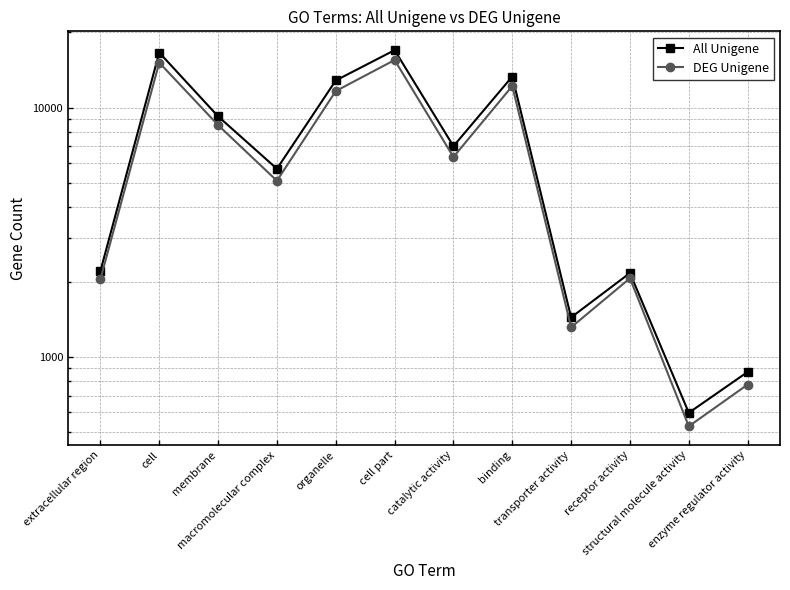

Reading left to right, list all the values displayed in this chart.

All Unigene: extracellular region=2210	cell=16600	membrane=9216	macromolecular complex=5681	organelle=12831	cell part=16976	catalytic activity=6999	binding=13309	transporter activity=1442	receptor activity=2172	structural molecule activity=598	enzyme regulator activity=872
DEG Unigene: extracellular region=2052	cell=15130	membrane=8501	macromolecular complex=5086	organelle=11637	cell part=15494	catalytic activity=6335	binding=12191	transporter activity=1316	receptor activity=2069	structural molecule activity=528	enzyme regulator activity=776